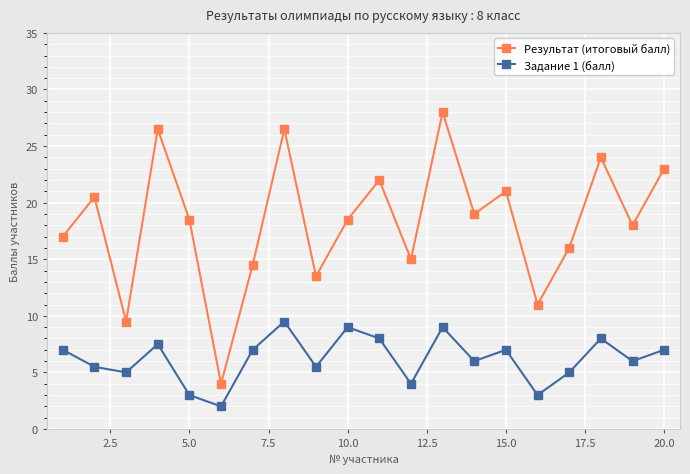

True or false: Результат (итоговый балл) and Задание 1 (балл) cross at least once.

False